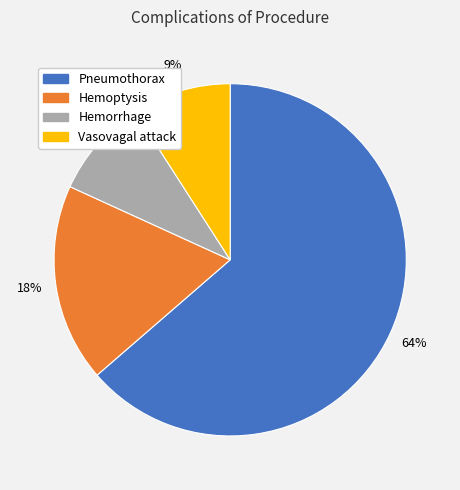

Between Hemoptysis and Vasovagal attack, which is larger?

Hemoptysis